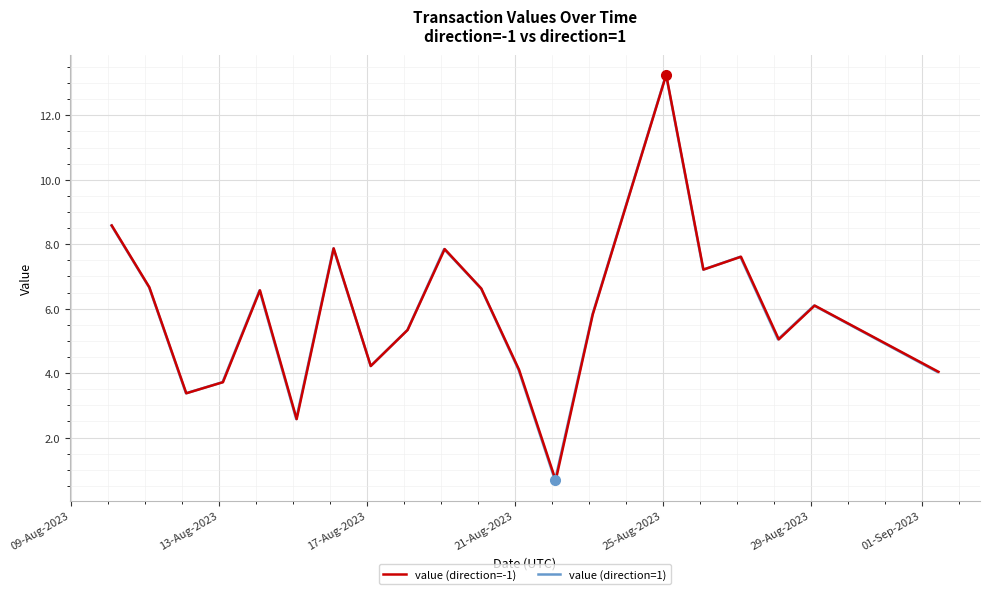

Between 25-Aug-2023 and 29-Aug-2023, which series saw the biggest shift?

value (direction=-1)